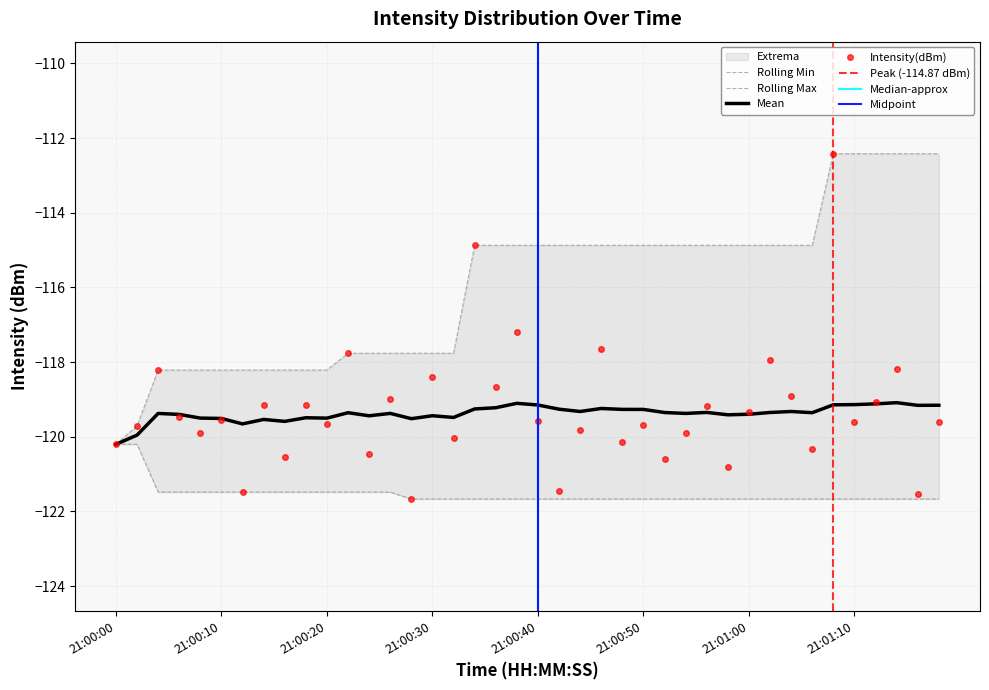

Which series has the widest spread of values?

intensity(dBm)